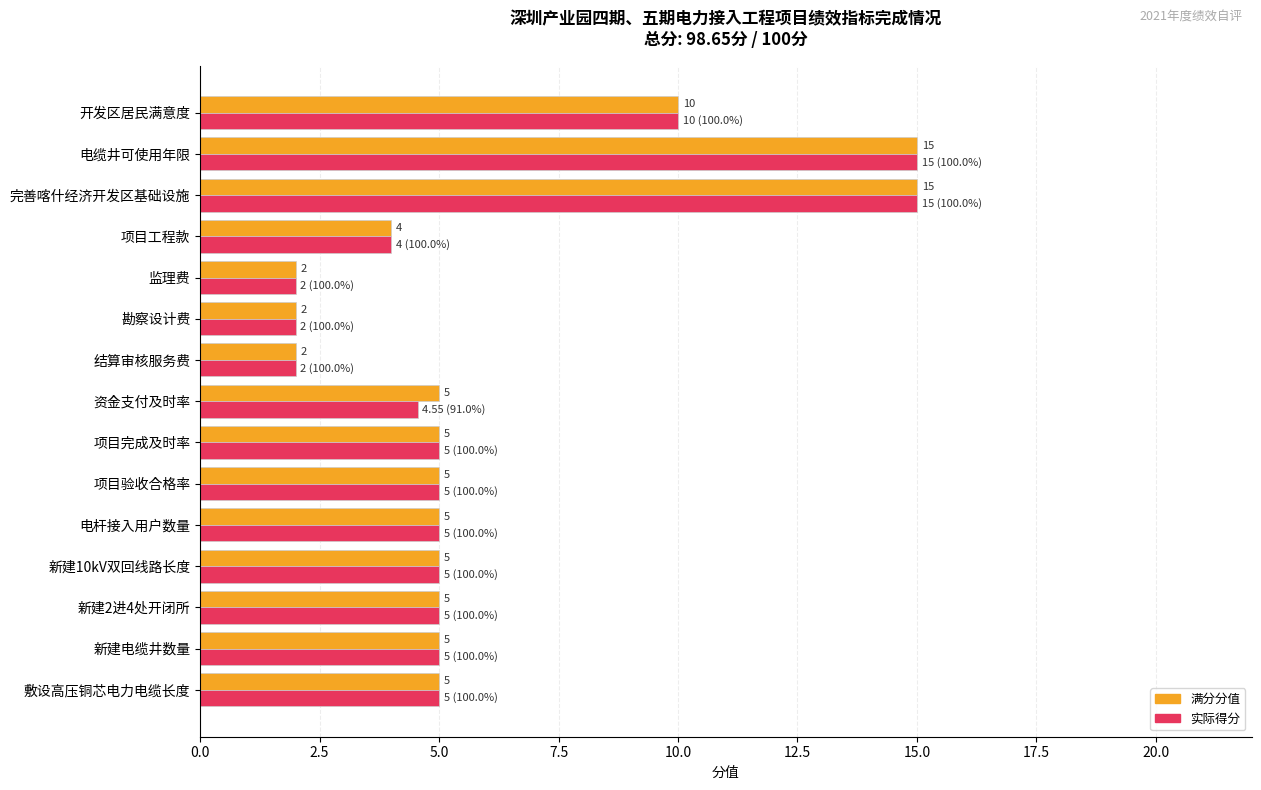

What is the total value across all series at 电缆井可使用年限?

30.0